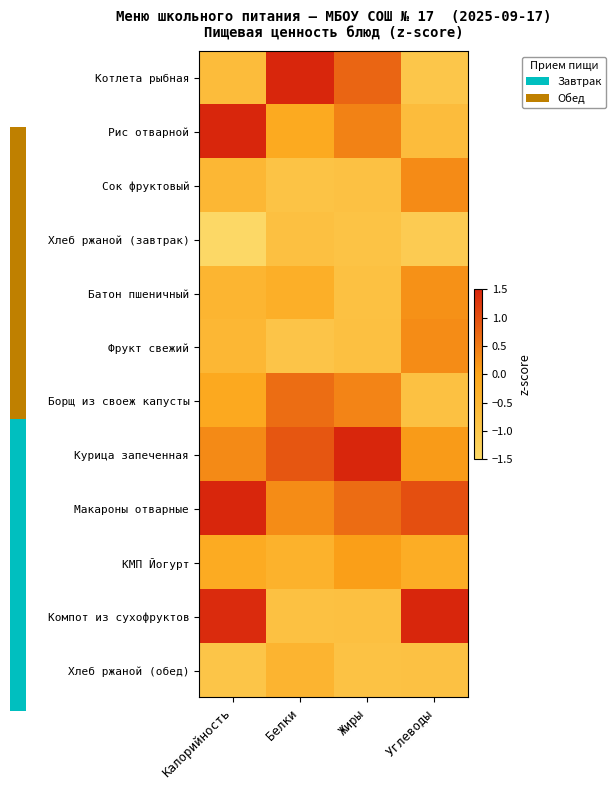

At which category is the sum across all series the highest?

Калорийность